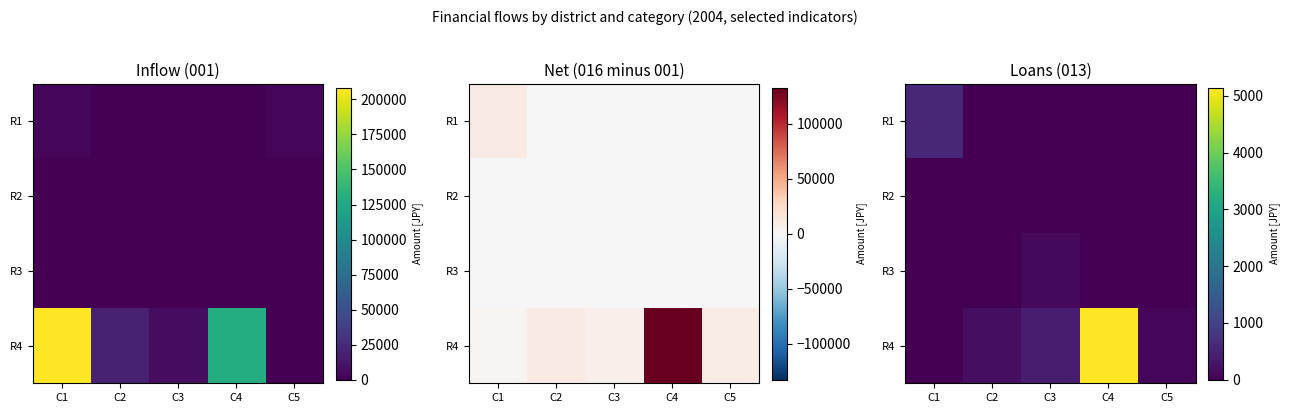

At C5, list the series in order from largest to smallest.

R4, R1, R2, R3